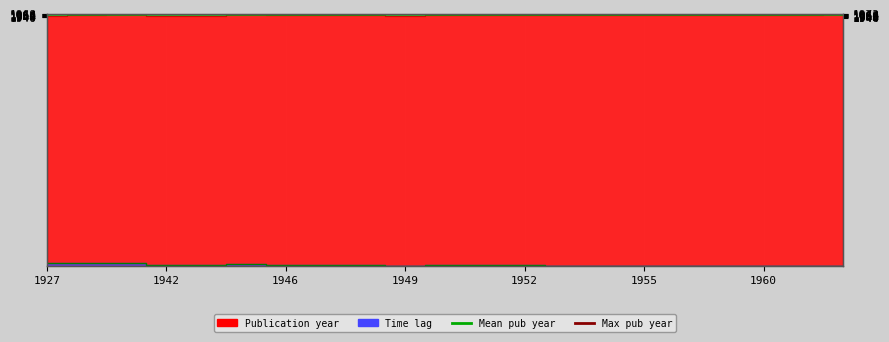

Where is the first local maximum for Time lag?

1945